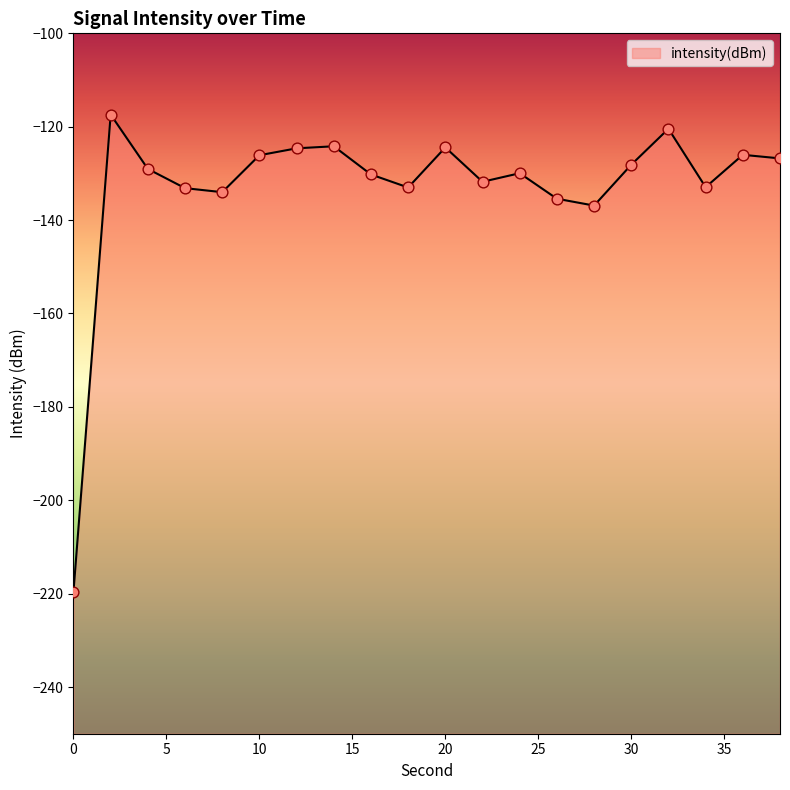

What is the change in value from 26 to 34?

+2.5